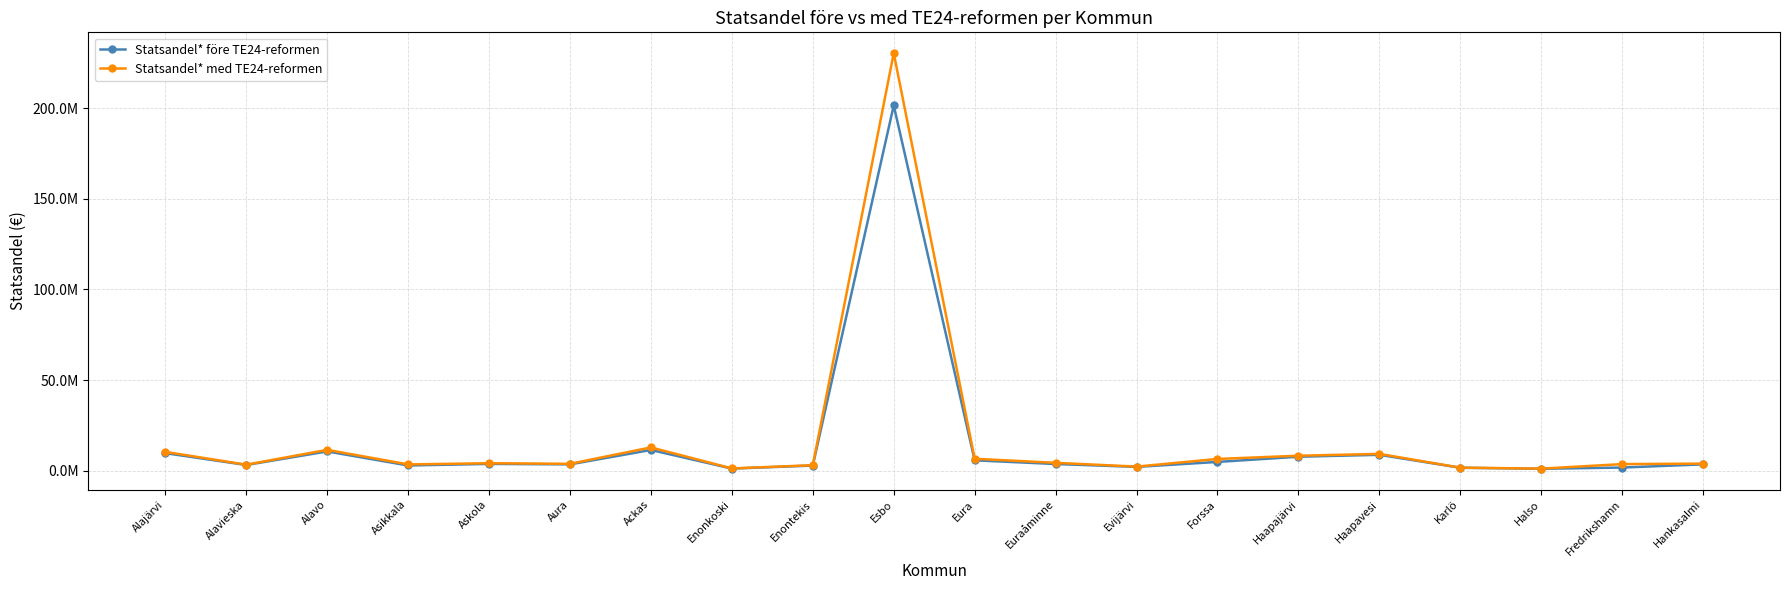

True or false: Statsandel* före TE24-reformen and Statsandel* med TE24-reformen cross at least once.

False